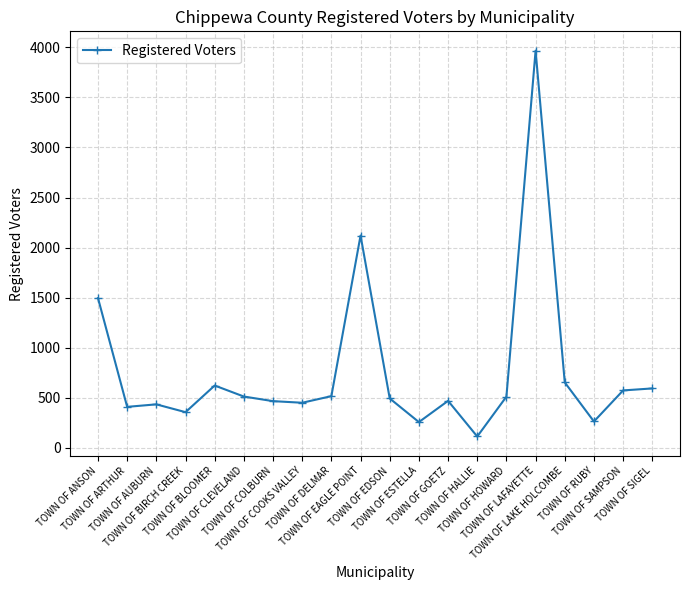

What is the smallest value displayed?

114